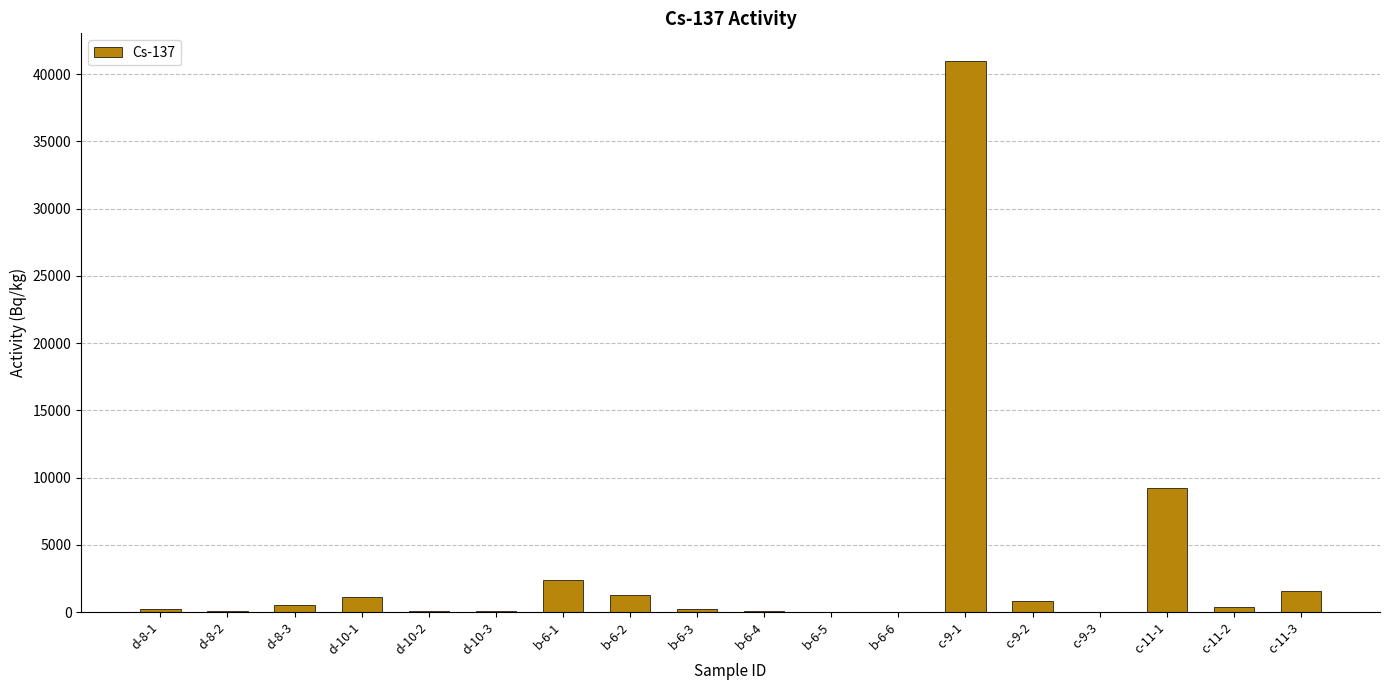

At which label is the value closest to 20495?

c-11-1